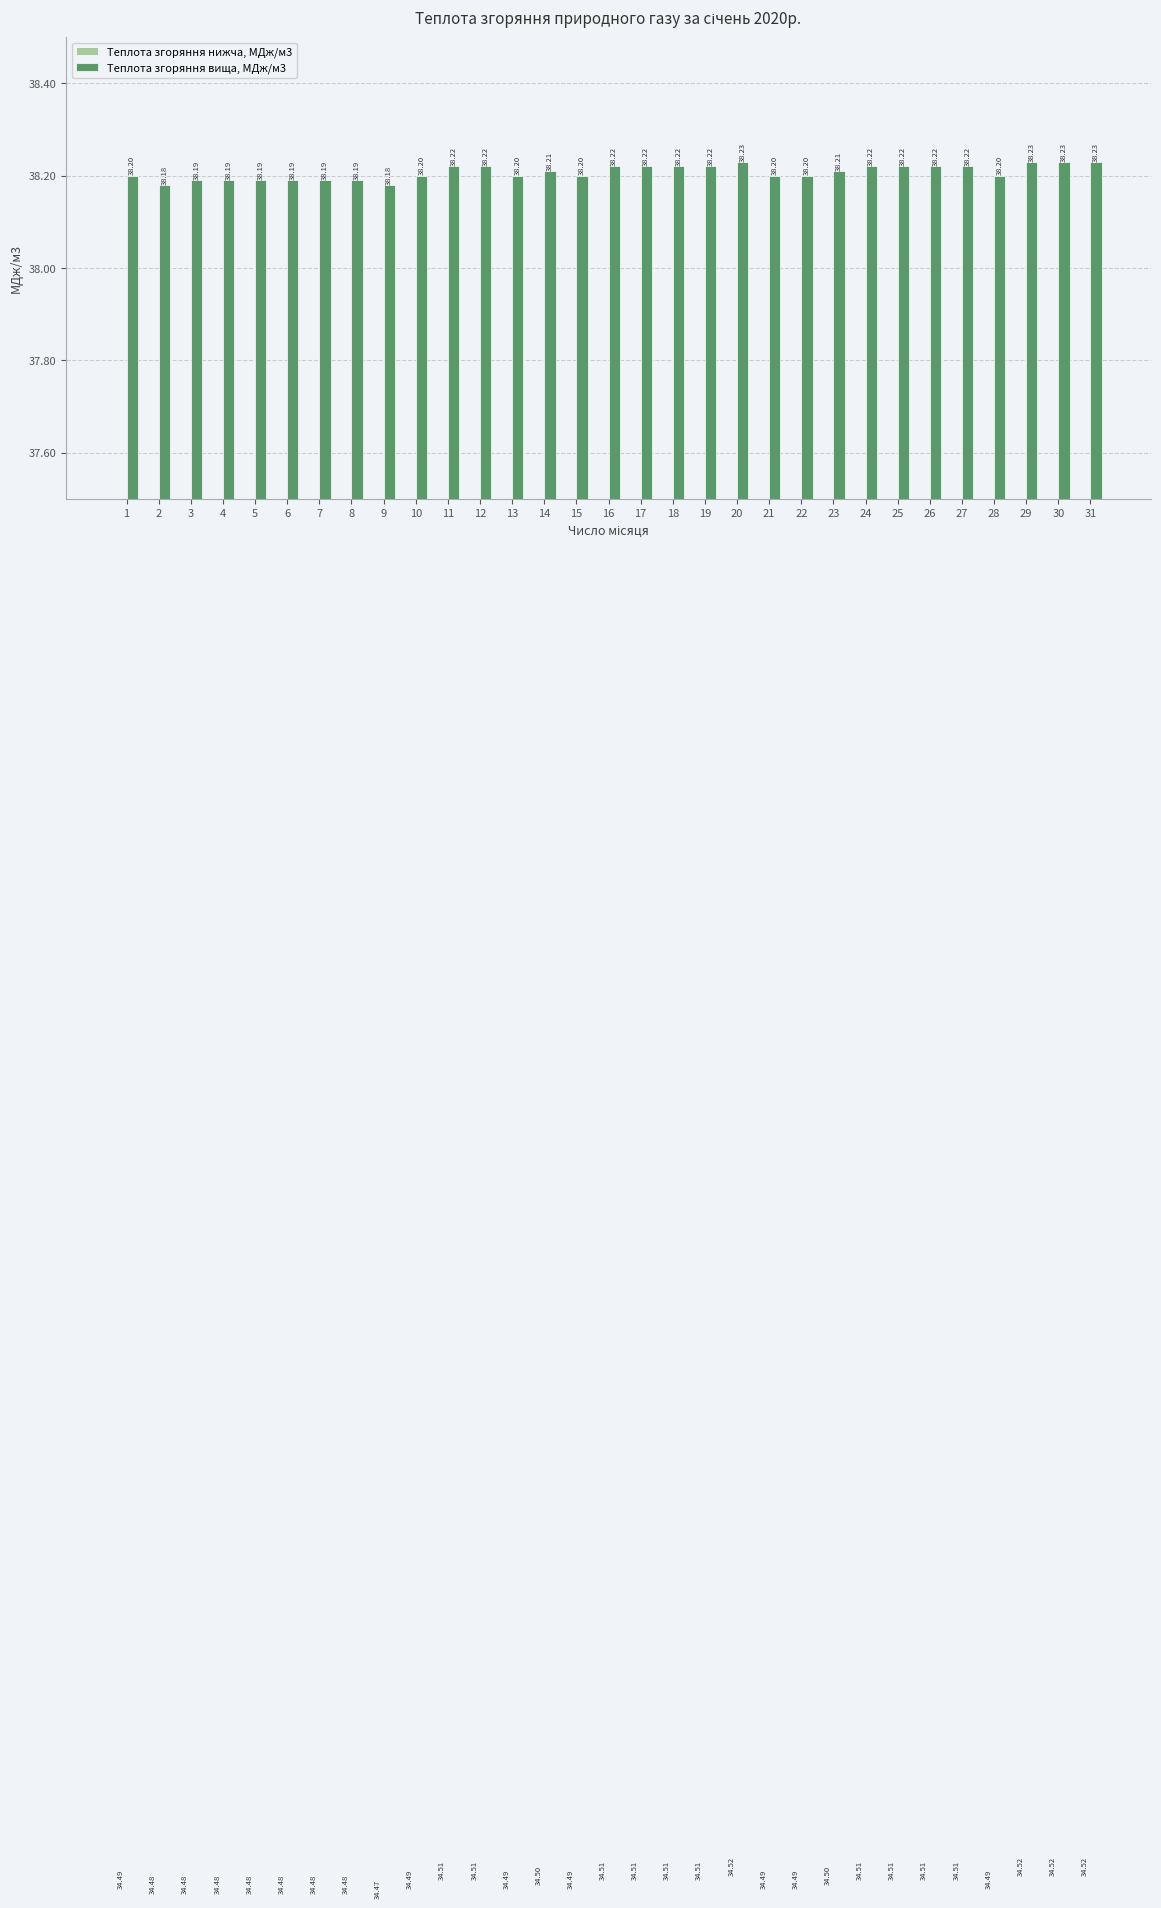

Between 18 and 29, which is larger?

29